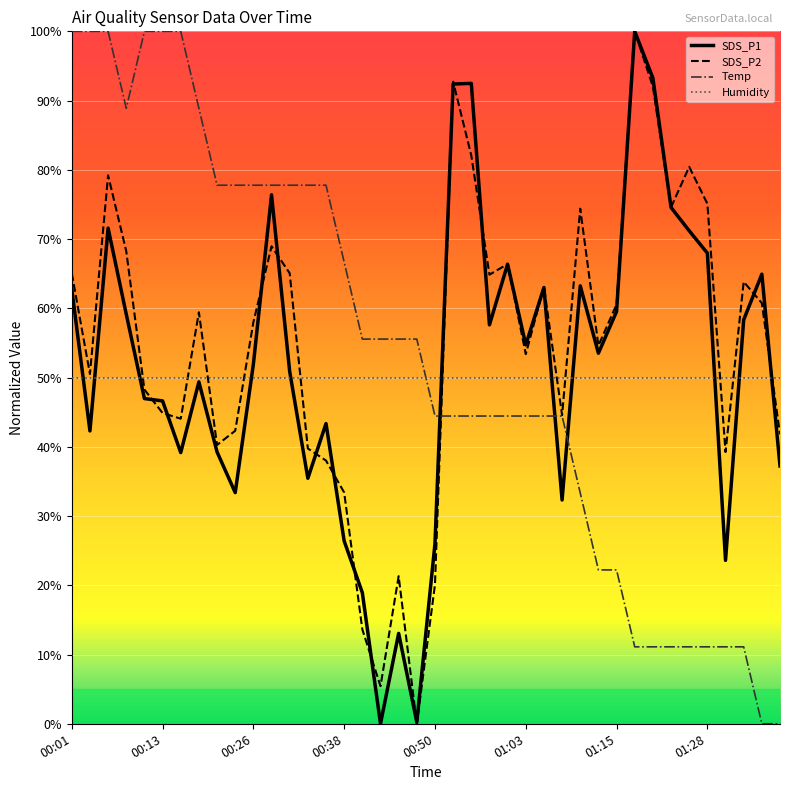

What is the maximum value shown in the chart?

100.0